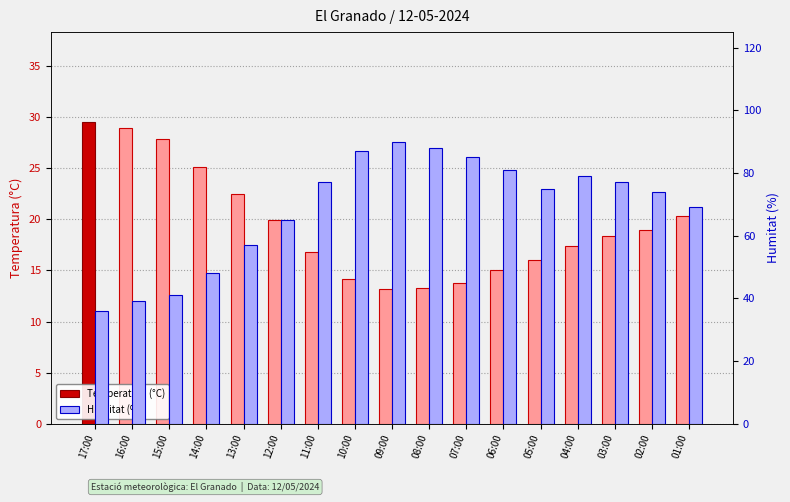

Reading left to right, transcribe all the data shown in this chart.

Temperatura (°C): 17:00=29.5	16:00=29.0	15:00=27.9	14:00=25.1	13:00=22.5	12:00=19.9	11:00=16.8	10:00=14.2	09:00=13.2	08:00=13.3	07:00=13.8	06:00=15.0	05:00=16.0	04:00=17.4	03:00=18.4	02:00=19.0	01:00=20.3
Humitat (%): 17:00=36.0	16:00=39.0	15:00=41.0	14:00=48.0	13:00=57.0	12:00=65.0	11:00=77.0	10:00=87.0	09:00=90.0	08:00=88.0	07:00=85.0	06:00=81.0	05:00=75.0	04:00=79.0	03:00=77.0	02:00=74.0	01:00=69.0